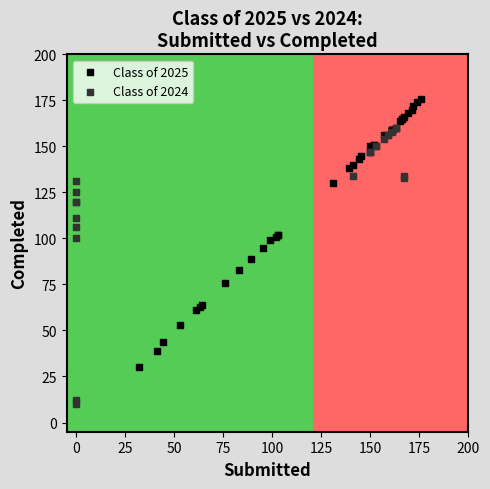

Which series contains the lowest Y value?

Class of 2024